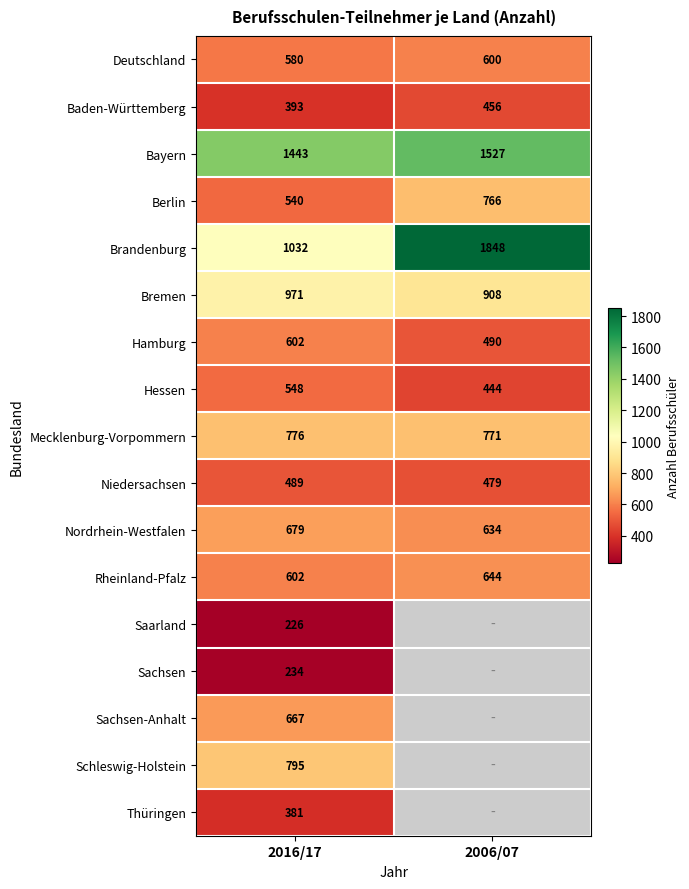

What is the approximate value of Brandenburg at 2006/07, to the nearest 50?

1850